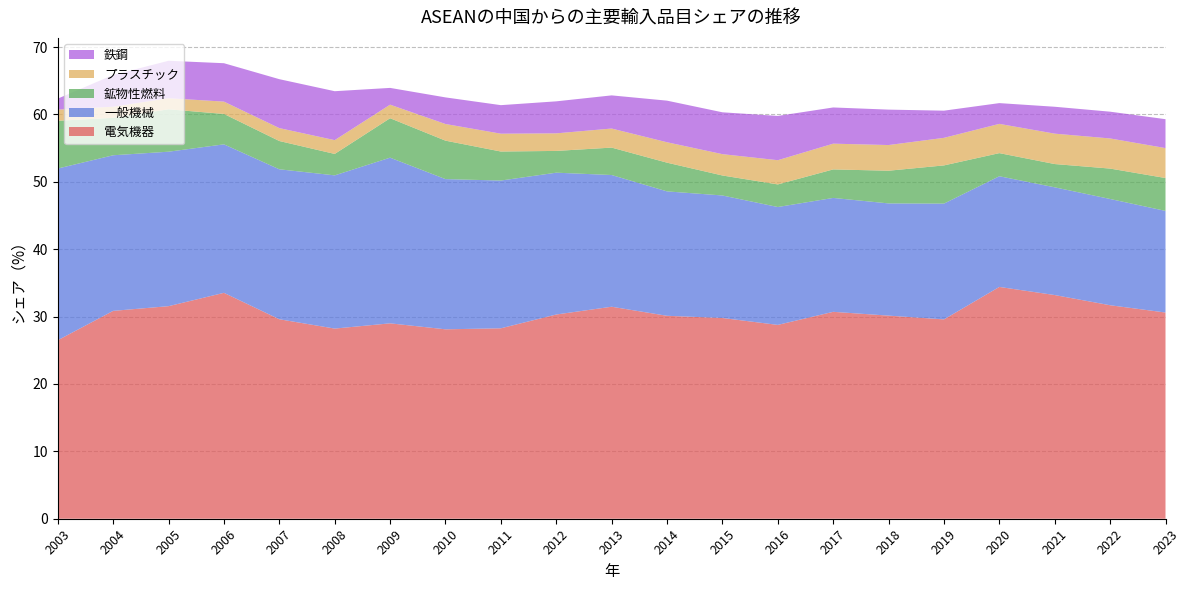

Reading left to right, what are all the values shown in this chart?

電気機器: 2003=26.5	2004=30.8	2005=31.5	2006=33.5	2007=29.6	2008=28.2	2009=29.0	2010=28.1	2011=28.3	2012=30.3	2013=31.5	2014=30.1	2015=29.8	2016=28.8	2017=30.7	2018=30.1	2019=29.6	2020=34.4	2021=33.2	2022=31.7	2023=30.6
一般機械: 2003=25.5	2004=23.1	2005=22.9	2006=22.0	2007=22.3	2008=22.7	2009=24.6	2010=22.3	2011=21.9	2012=21.0	2013=19.5	2014=18.5	2015=18.2	2016=17.5	2017=16.9	2018=16.7	2019=17.2	2020=16.4	2021=16.0	2022=15.8	2023=15.1
鉱物性燃料: 2003=7.1	2004=5.6	2005=6.3	2006=4.5	2007=4.2	2008=3.2	2009=5.9	2010=5.7	2011=4.3	2012=3.2	2013=4.1	2014=4.3	2015=3.0	2016=3.4	2017=4.2	2018=4.9	2019=5.7	2020=3.4	2021=3.5	2022=4.5	2023=4.9
プラスチック: 2003=1.7	2004=1.7	2005=1.6	2006=1.8	2007=1.9	2008=2.0	2009=2.0	2010=2.5	2011=2.6	2012=2.6	2013=2.8	2014=3.0	2015=3.2	2016=3.6	2017=3.8	2018=3.8	2019=4.1	2020=4.3	2021=4.5	2022=4.5	2023=4.4
鉄鋼: 2003=1.6	2004=4.7	2005=5.6	2006=5.7	2007=7.3	2008=7.3	2009=2.5	2010=3.9	2011=4.2	2012=4.8	2013=4.9	2014=6.2	2015=6.2	2016=6.6	2017=5.4	2018=5.3	2019=4.0	2020=3.1	2021=4.0	2022=4.0	2023=4.3